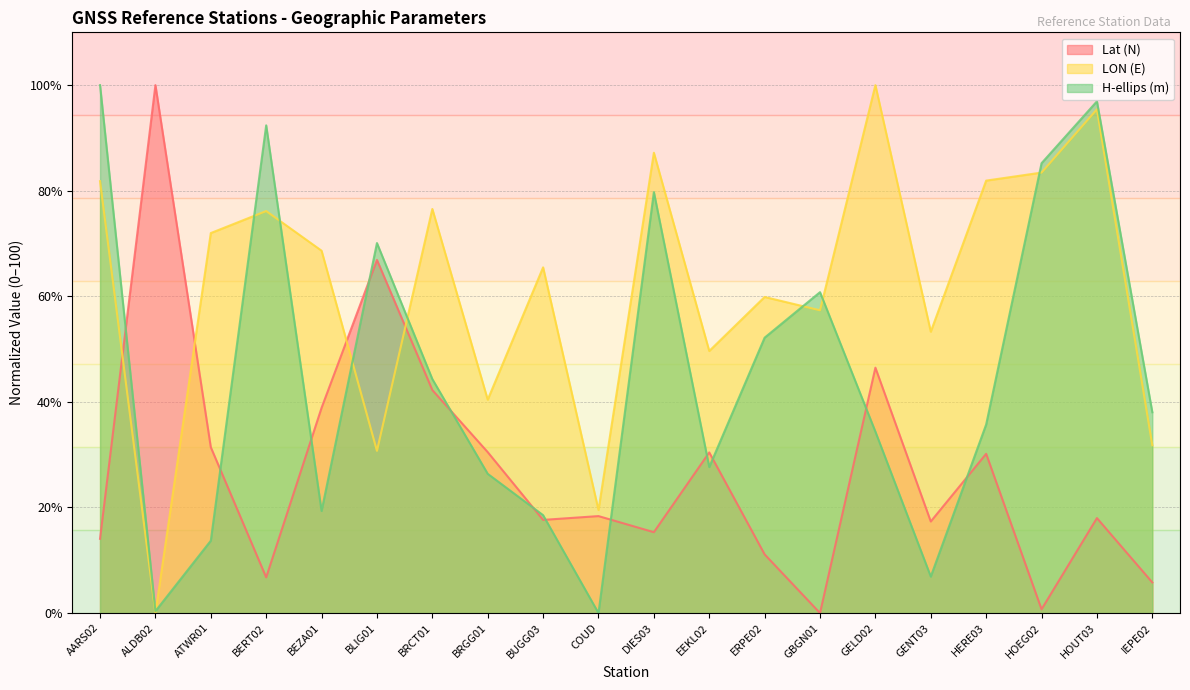

The value of Lat (N) at GBGN01 is -65.2. True or false?

False